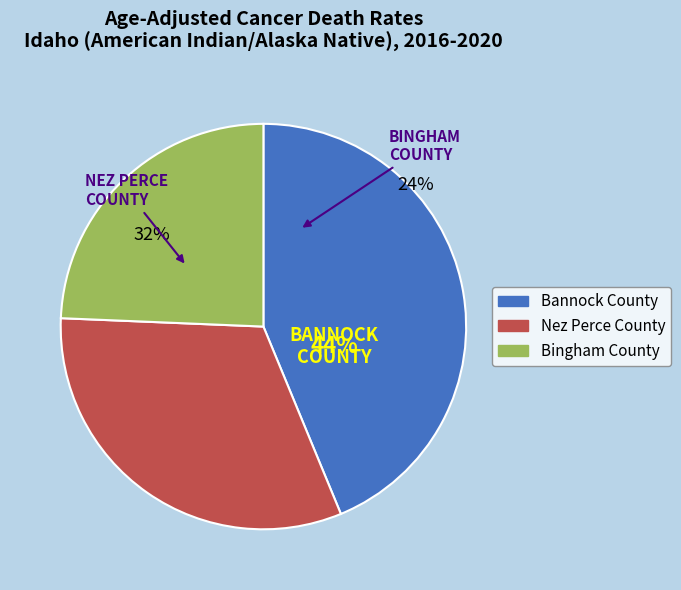

How many segments does this pie chart have?

3